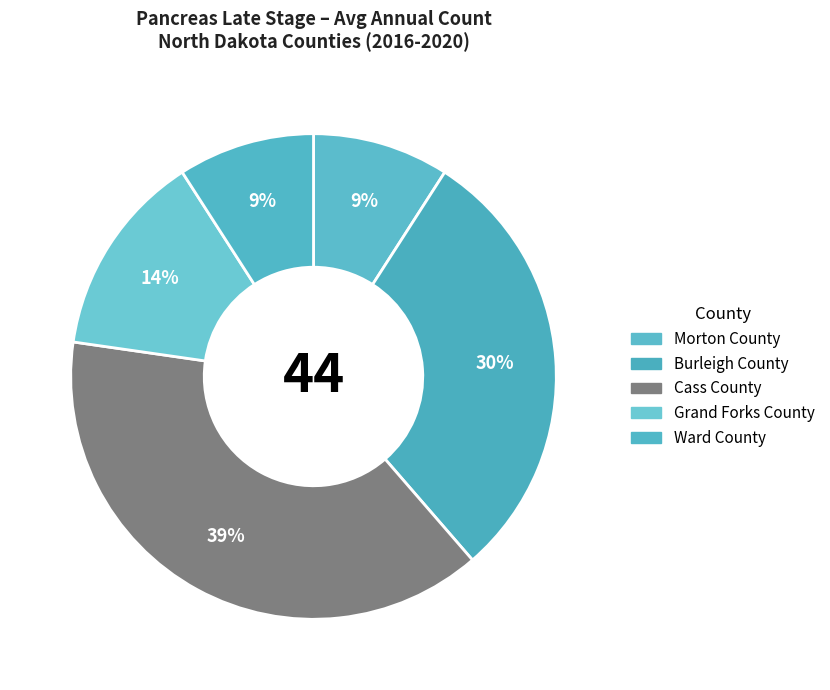

Between Morton County and Burleigh County, which is larger?

Burleigh County